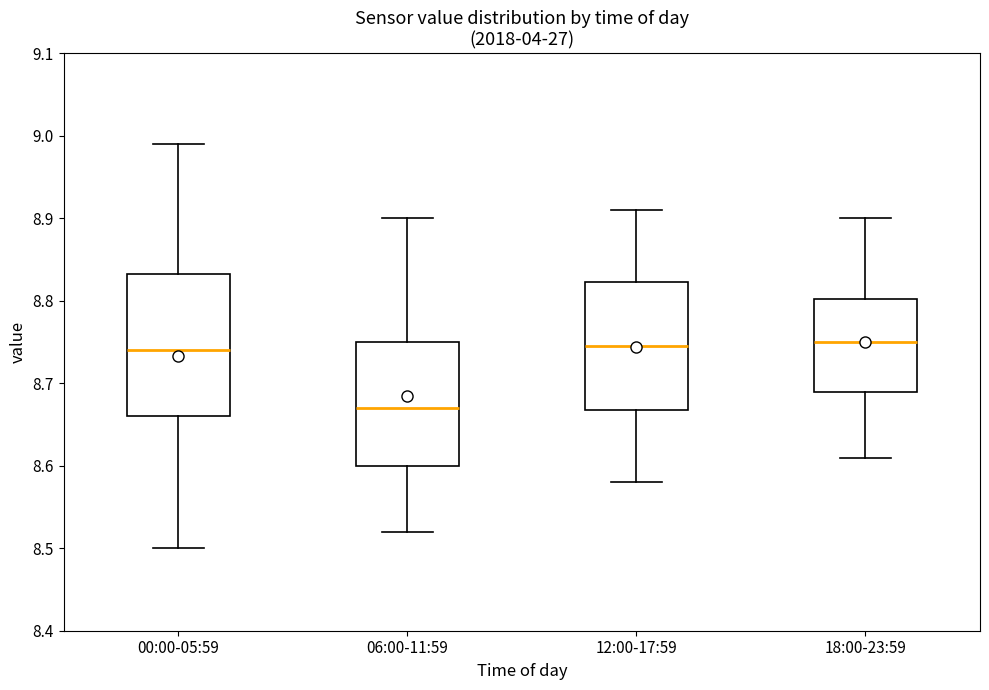

Where does the upper whisker of the box for 06:00-11:59 end on the y-axis? The values are not printed on the chart, so give them approximately, as read against the axis.

8.90